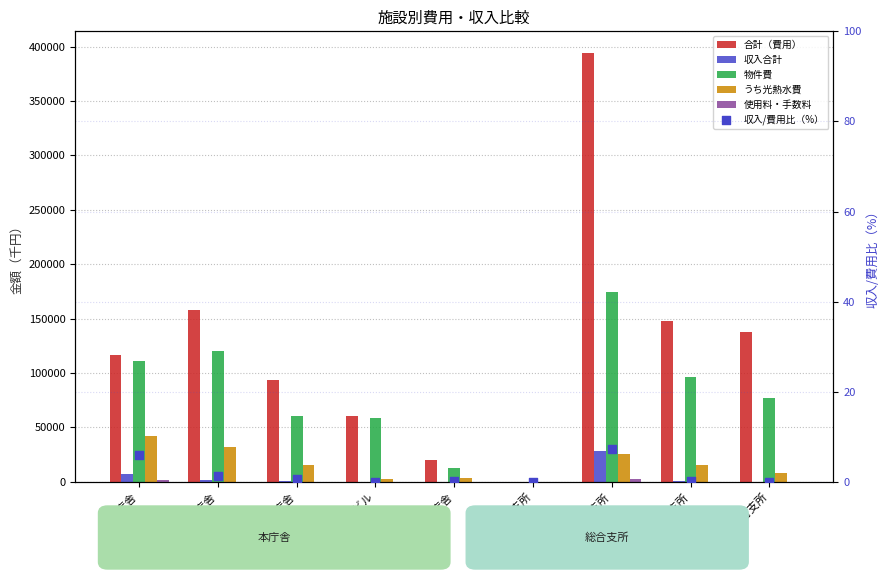

What are all the series names shown in the legend?

合計（費用）, 収入合計, 物件費, うち光熱水費, 使用料・手数料, 収入/費用比（%）